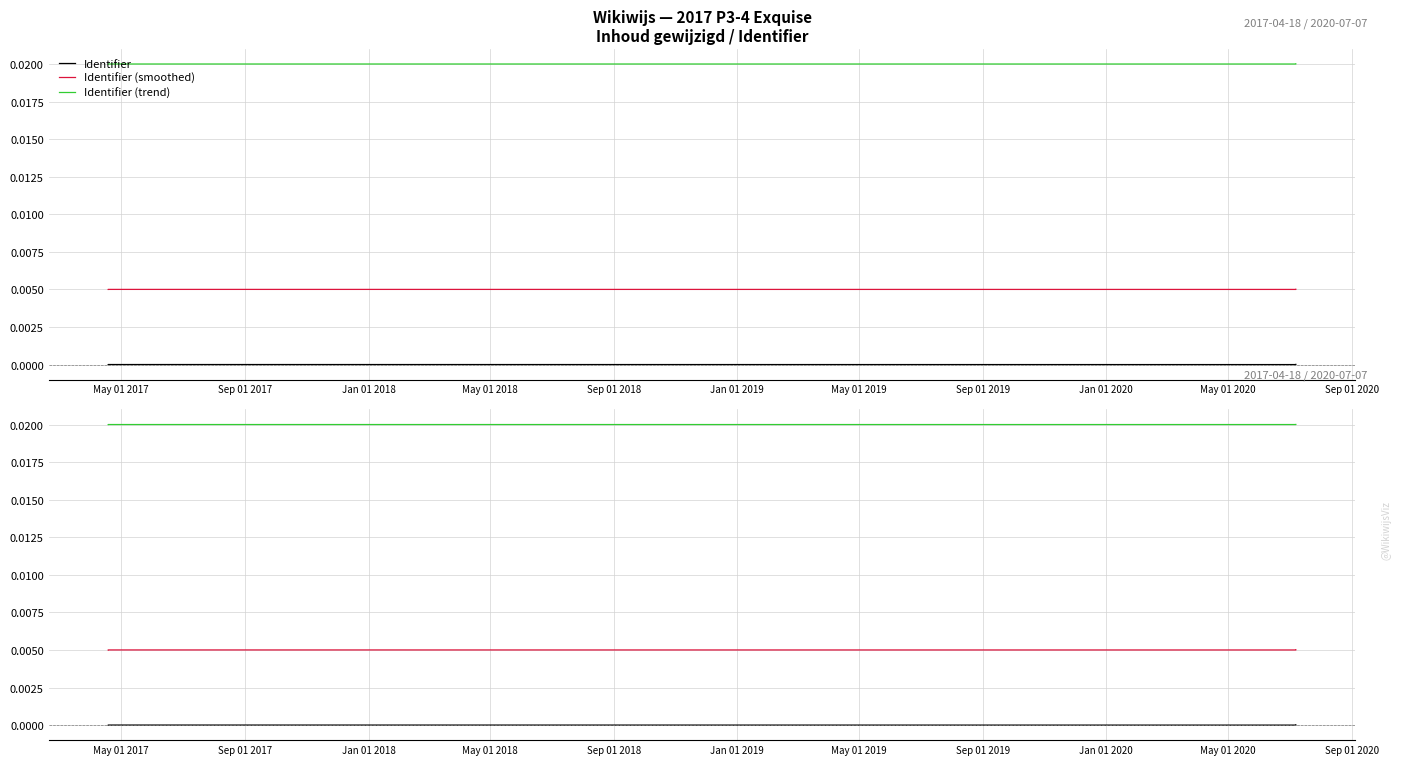

Is it true that Identifier equals 0.0 at Jan 01 2019?

True